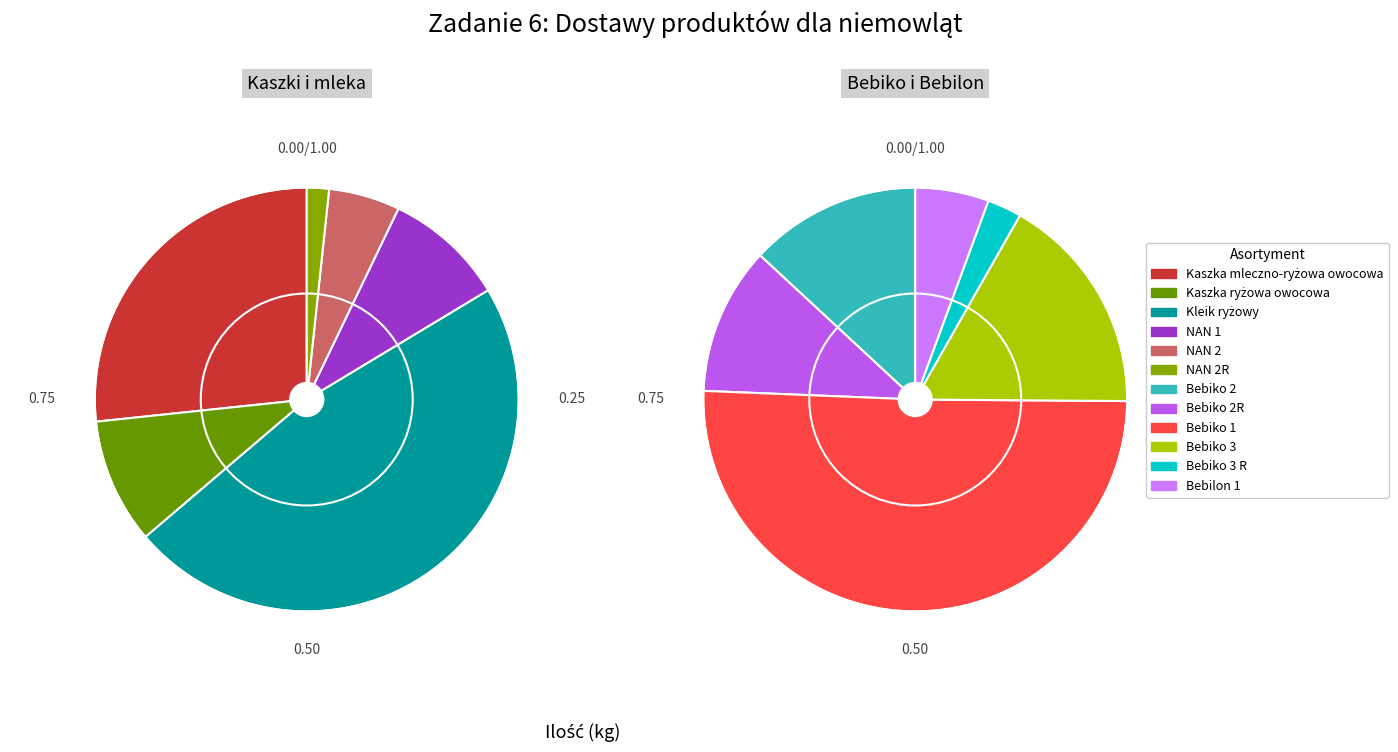

How many slices are in this pie chart?

12